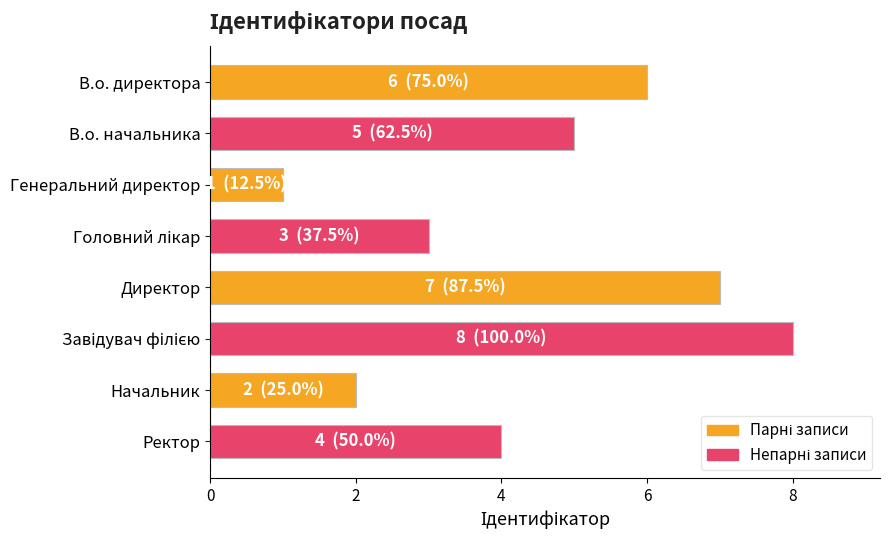

What is the label of the 4th bar from the bottom?

Директор